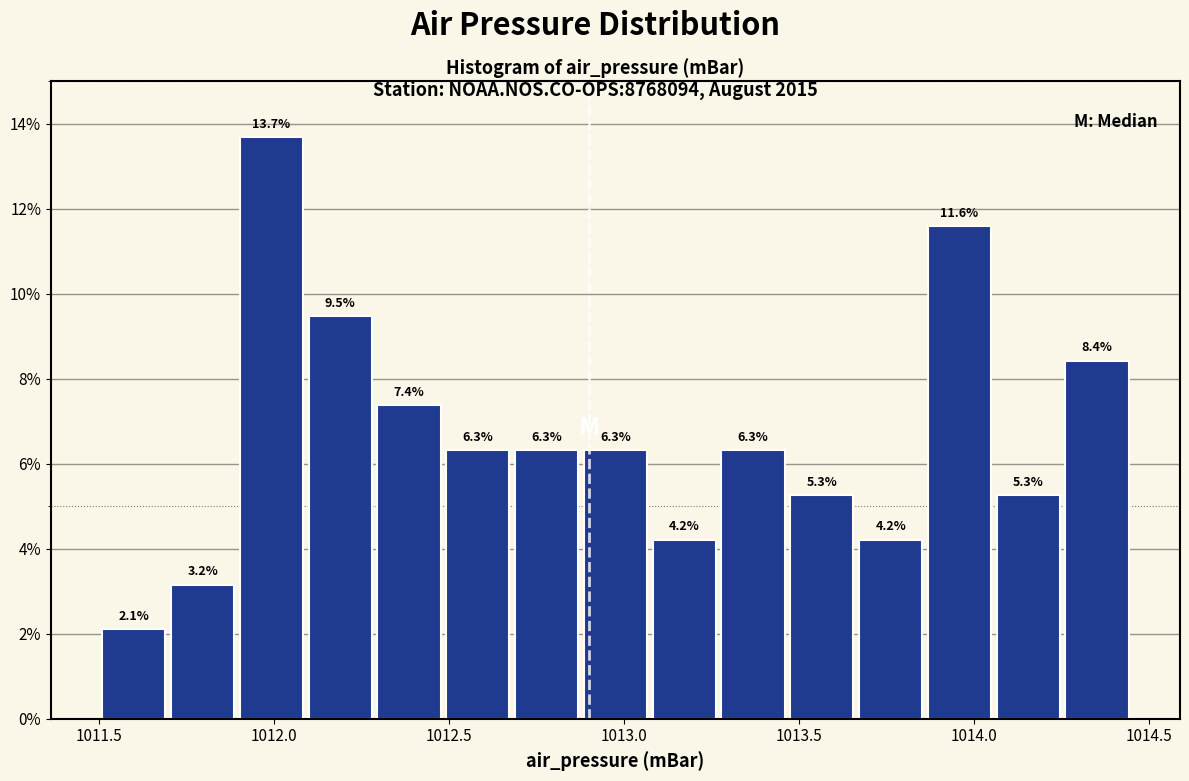

Read against the x-axis, roughly where is the centre of the tallest bar?

1012.00